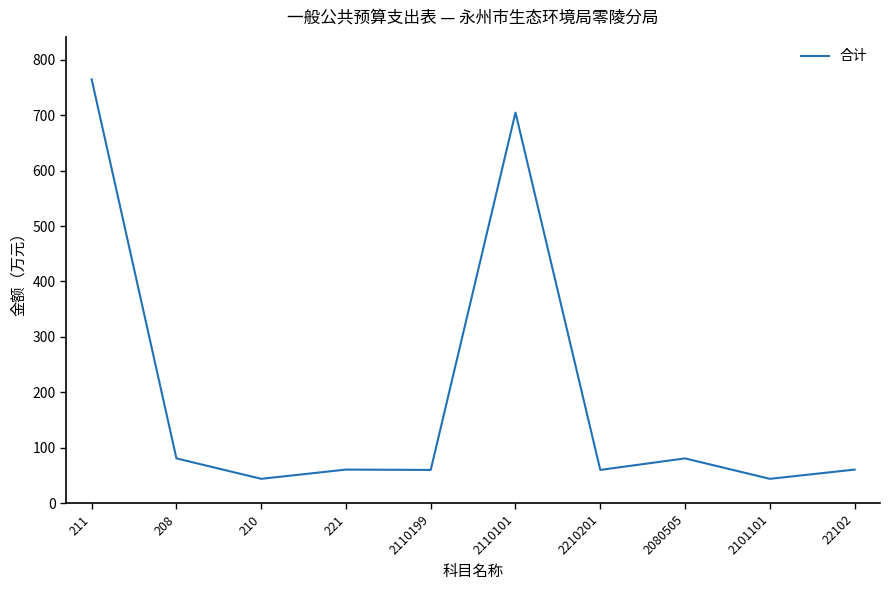

What is the difference between the values at 211 and 210?

720.8